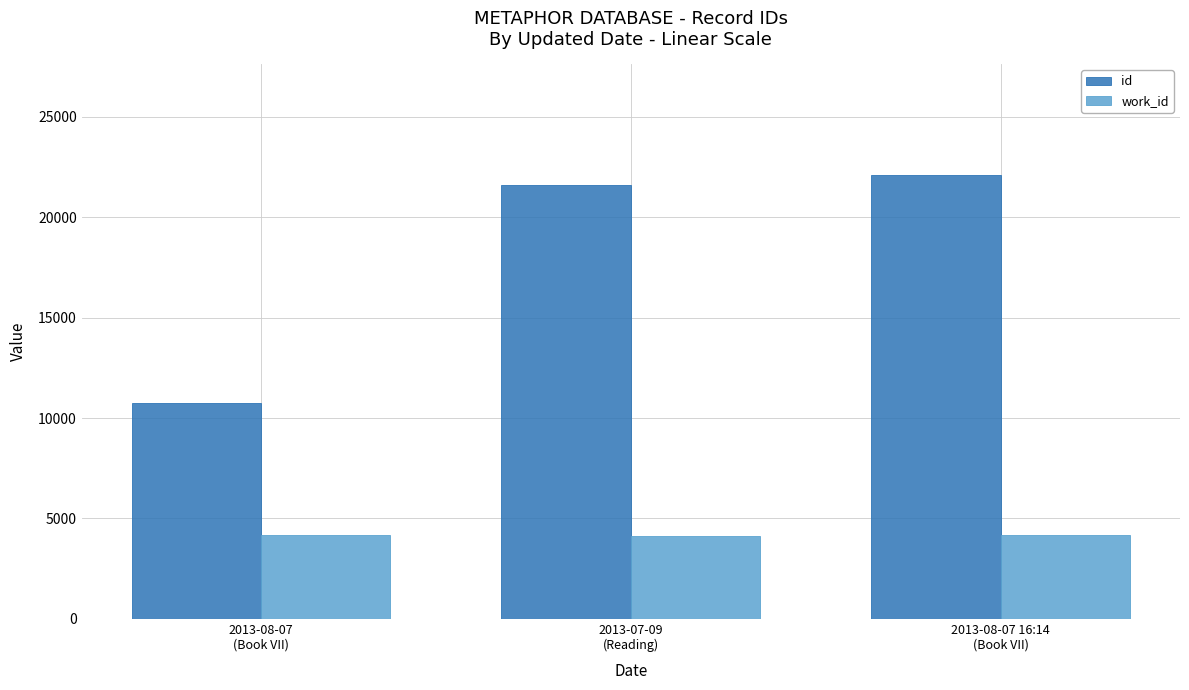

Is it true that work_id equals 4167 at 2013-08-07
(Book VII)?

True